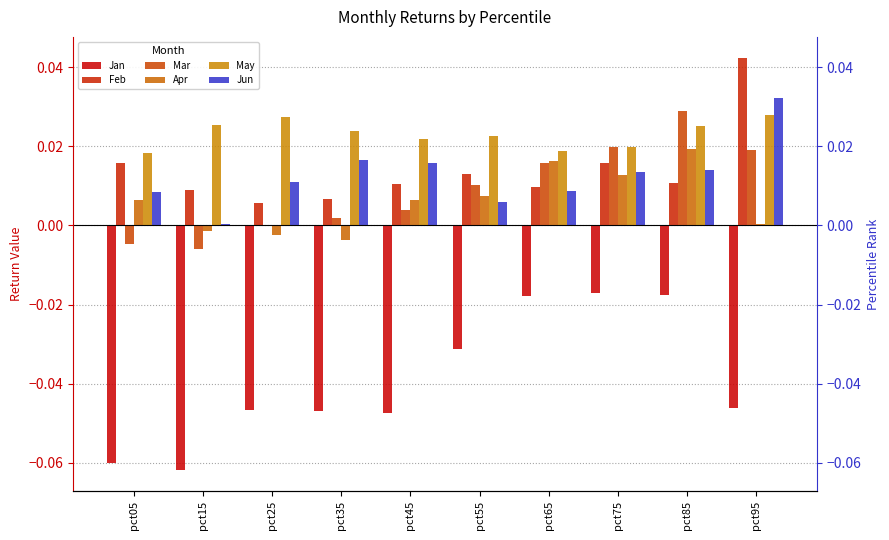

Reading right to left, extract all data points from this chart.

Jan: pct95=-0.0	pct85=-0.0	pct75=-0.0	pct65=-0.0	pct55=-0.0	pct45=-0.0	pct35=-0.0	pct25=-0.0	pct15=-0.1	pct05=-0.1
Feb: pct95=0.0	pct85=0.0	pct75=0.0	pct65=0.0	pct55=0.0	pct45=0.0	pct35=0.0	pct25=0.0	pct15=0.0	pct05=0.0
Mar: pct95=0.0	pct85=0.0	pct75=0.0	pct65=0.0	pct55=0.0	pct45=0.0	pct35=0.0	pct25=-0.0	pct15=-0.0	pct05=-0.0
Apr: pct95=0.0	pct85=0.0	pct75=0.0	pct65=0.0	pct55=0.0	pct45=0.0	pct35=-0.0	pct25=-0.0	pct15=-0.0	pct05=0.0
May: pct95=0.0	pct85=0.0	pct75=0.0	pct65=0.0	pct55=0.0	pct45=0.0	pct35=0.0	pct25=0.0	pct15=0.0	pct05=0.0
Jun: pct95=0.0	pct85=0.0	pct75=0.0	pct65=0.0	pct55=0.0	pct45=0.0	pct35=0.0	pct25=0.0	pct15=0.0	pct05=0.0